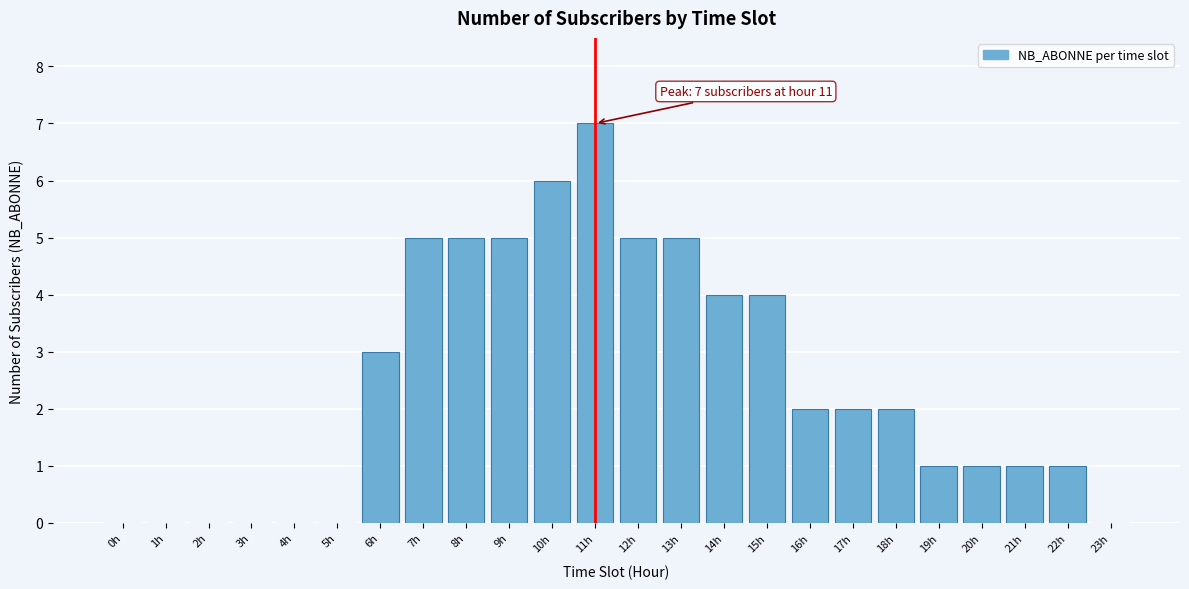

Reading left to right, list all the values displayed in this chart.

0h=0	1h=0	2h=0	3h=0	4h=0	5h=0	6h=3	7h=5	8h=5	9h=5	10h=6	11h=7	12h=5	13h=5	14h=4	15h=4	16h=2	17h=2	18h=2	19h=1	20h=1	21h=1	22h=1	23h=0